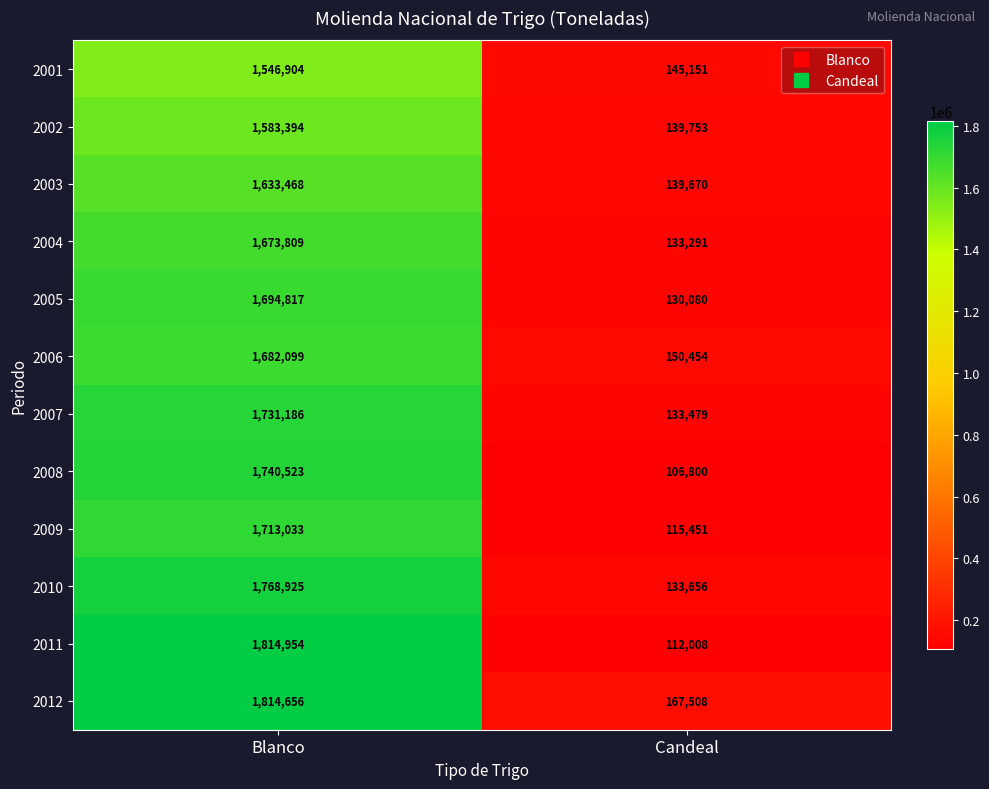

Which series has the widest spread of values?

2011